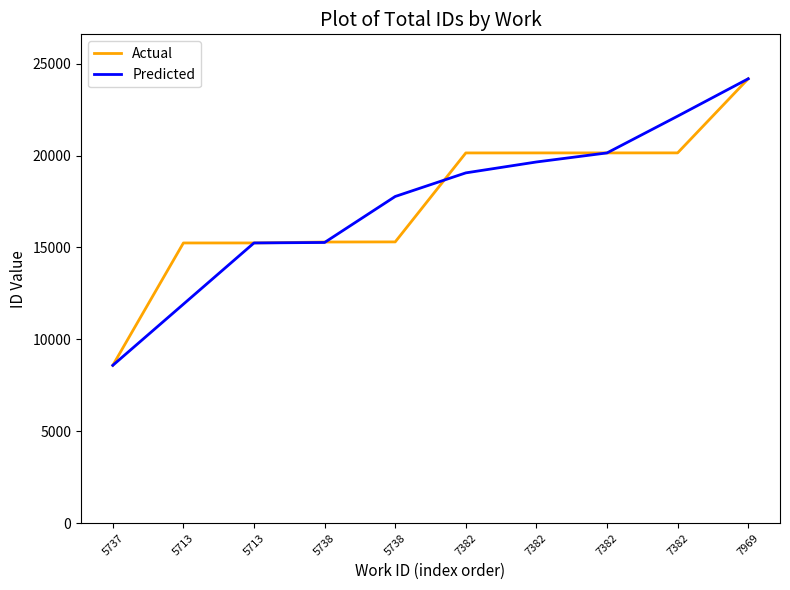

What is the average value of the Actual series?

17440